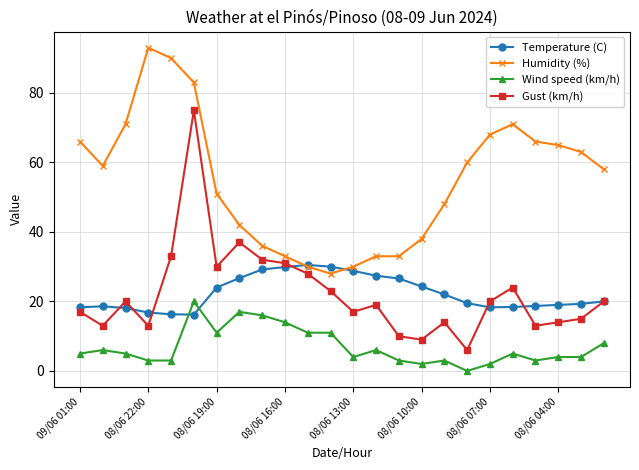

What is the value of the Gust (km/h) point at the 7th from the left?

30.0